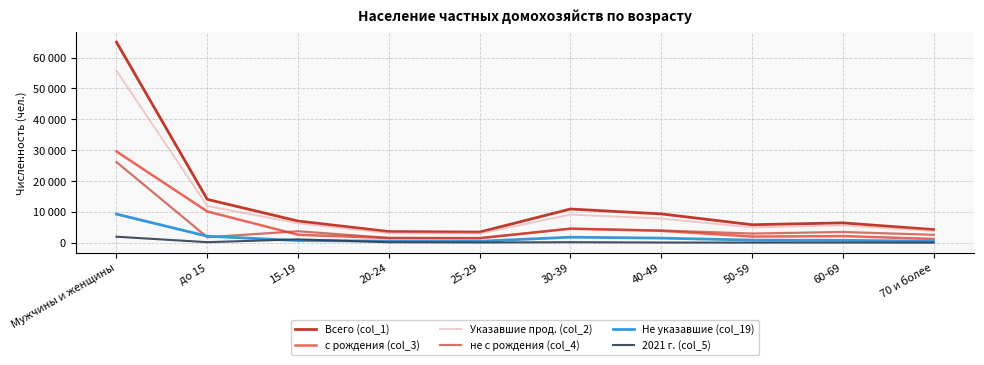

Does the chart have visible grid lines?

Yes